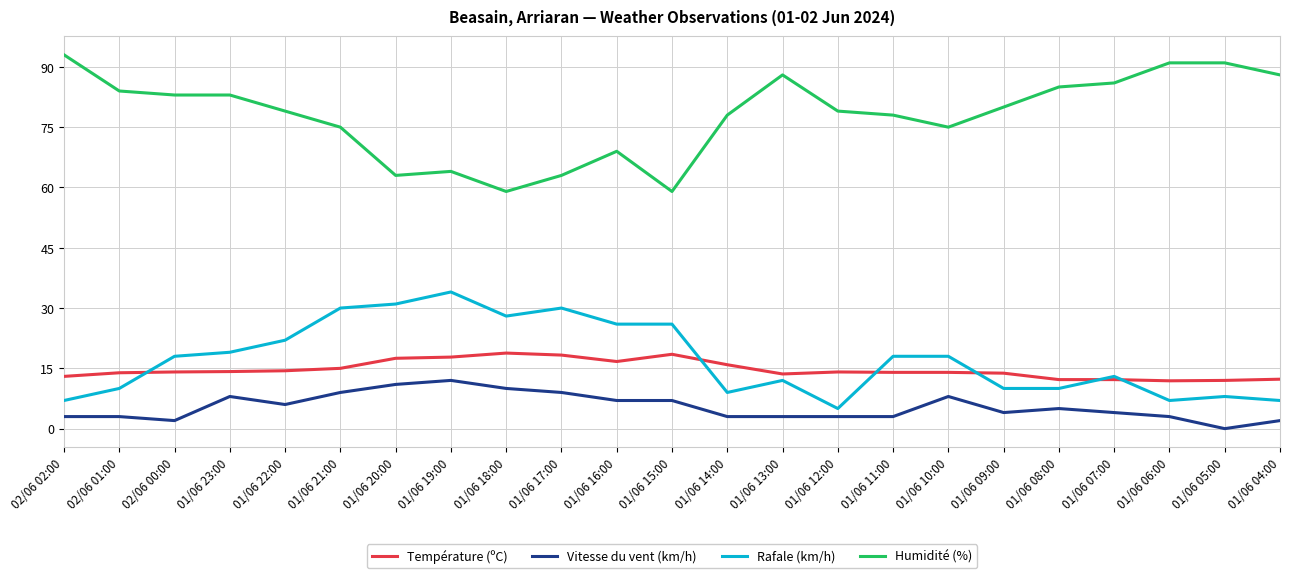

How many lines are shown in the chart?

4